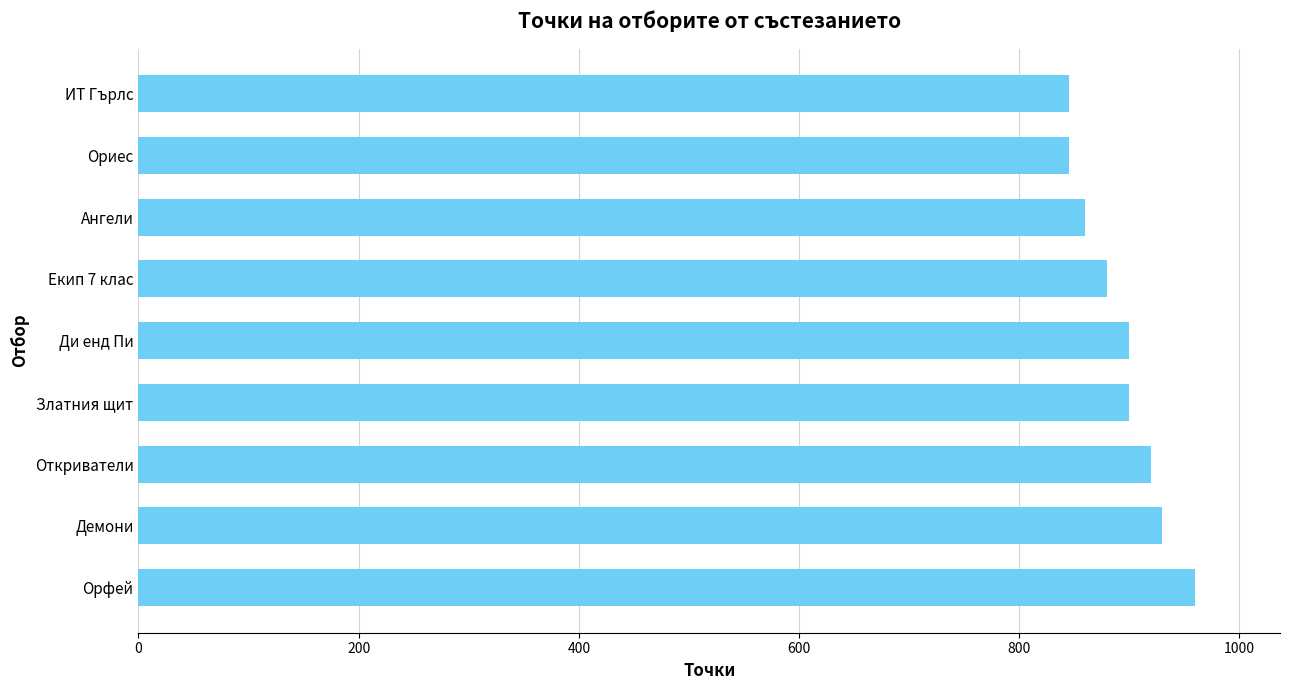

Which category has the highest value across all series?

Орфей